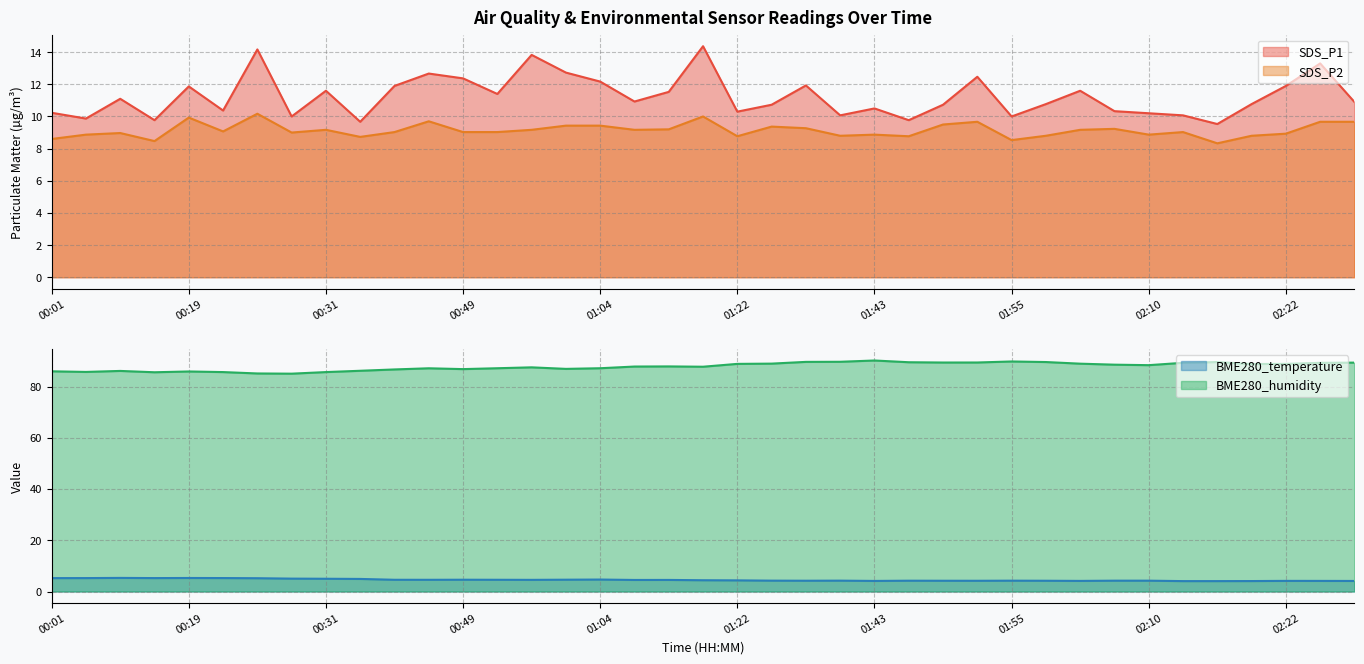

At how many categories does at least one series exceed 29?

39